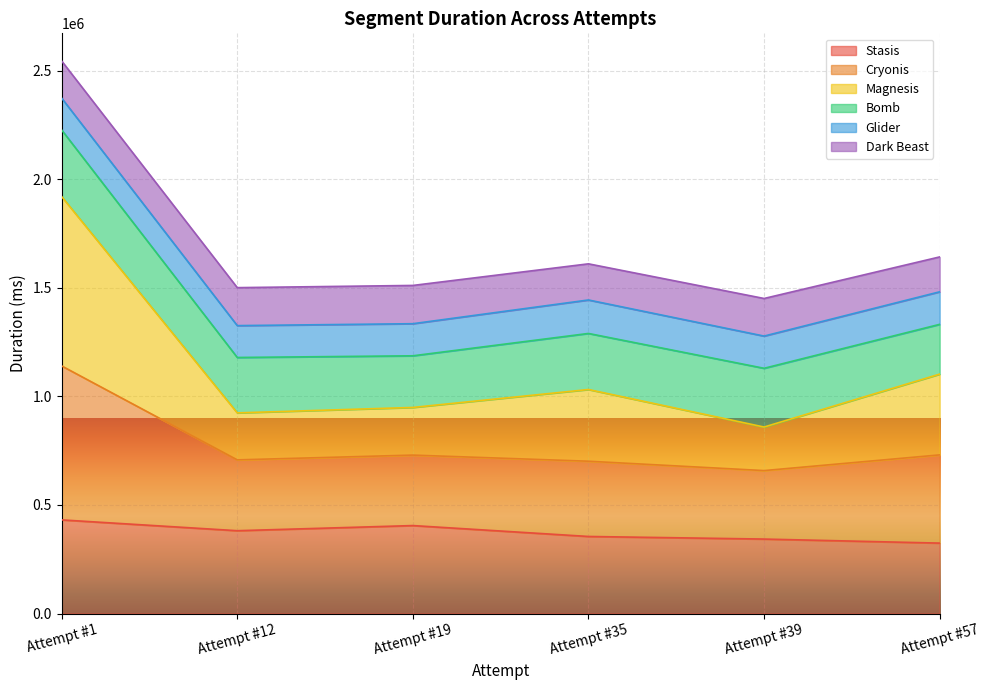

True or false: Stasis and Cryonis intersect in this chart.

False